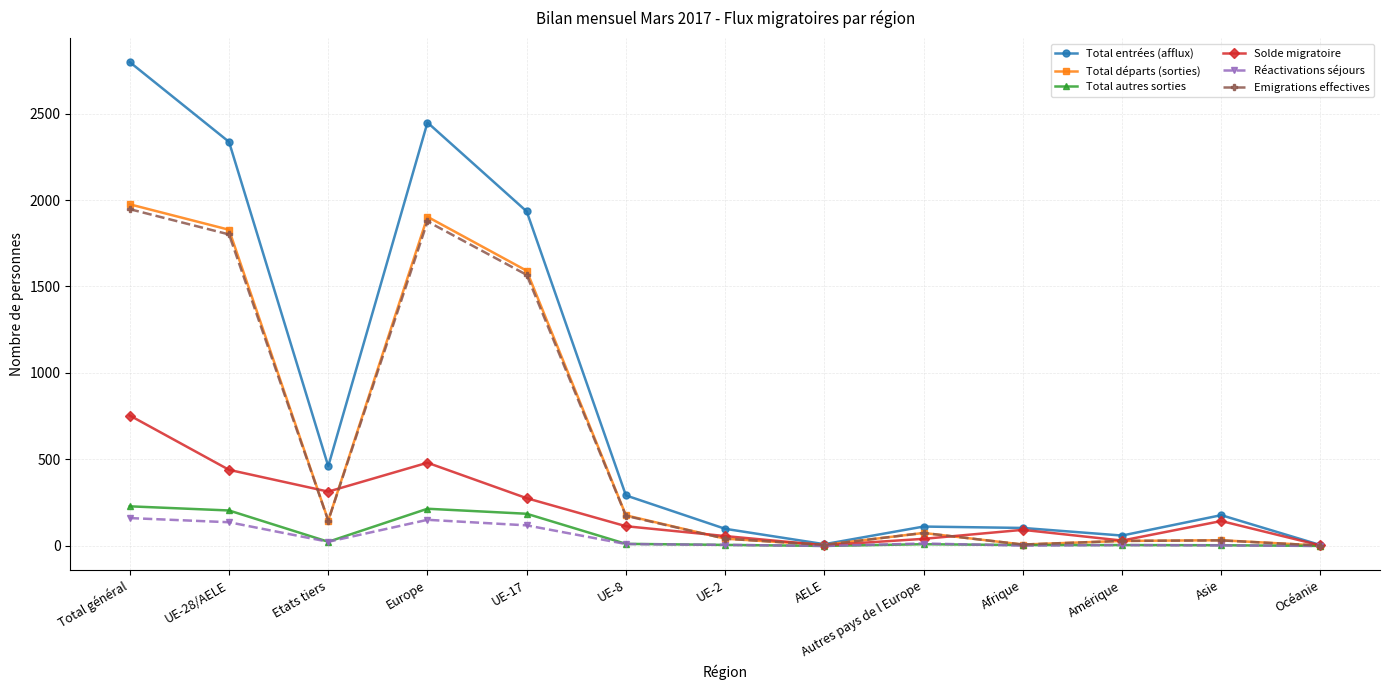

The Total autres sorties series shows 215 at Europe. True or false?

True